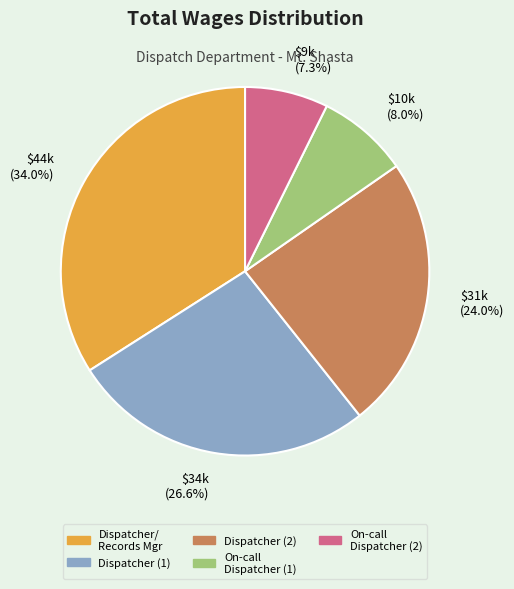

What portion of the pie excludes On-call Dispatcher (1)?

92.0%